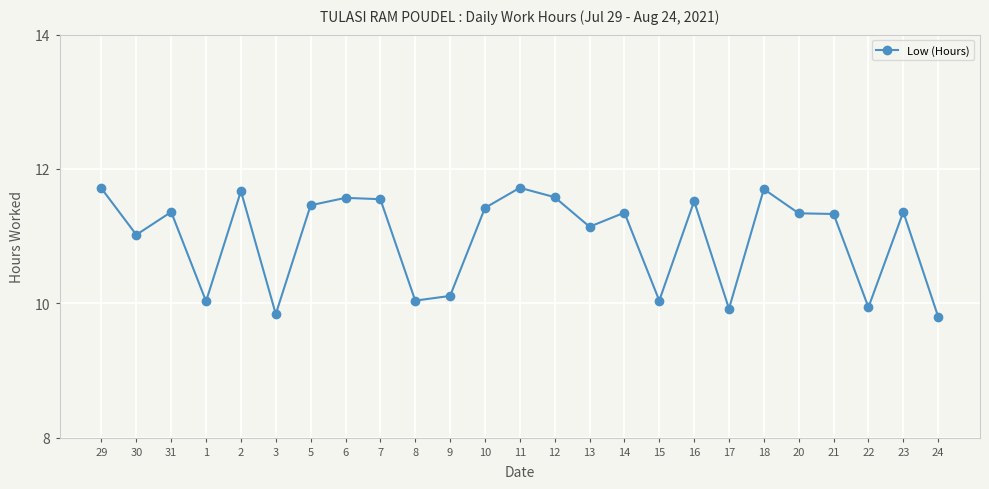

What is the minimum value shown in the chart?

9.8